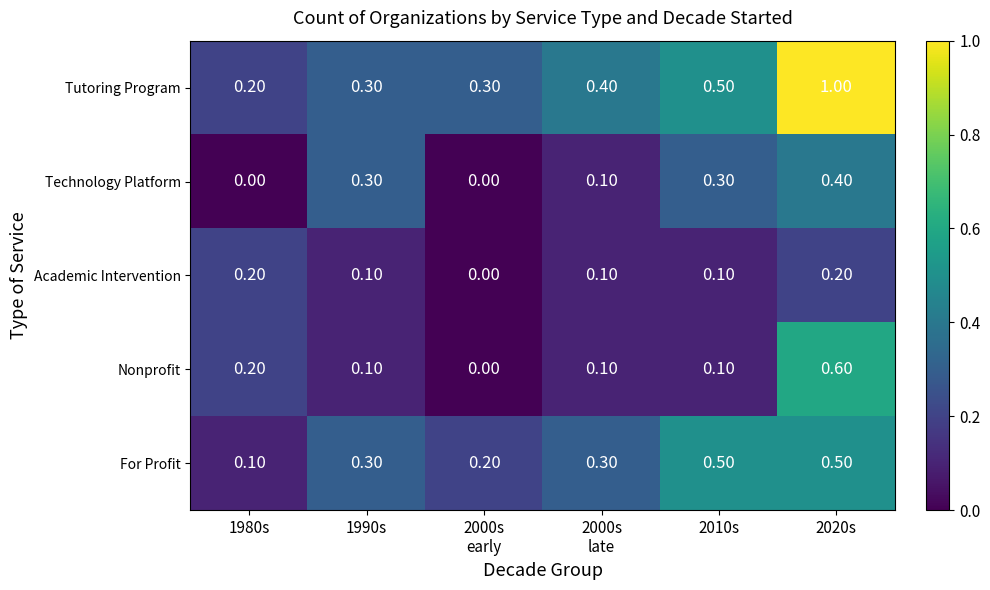

Which series has the largest total across all categories?

Tutoring Program